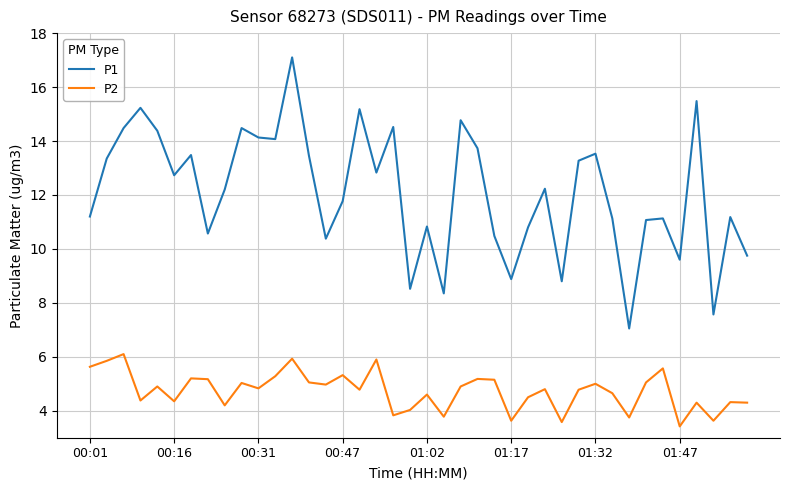

True or false: P1 and P2 intersect in this chart.

False